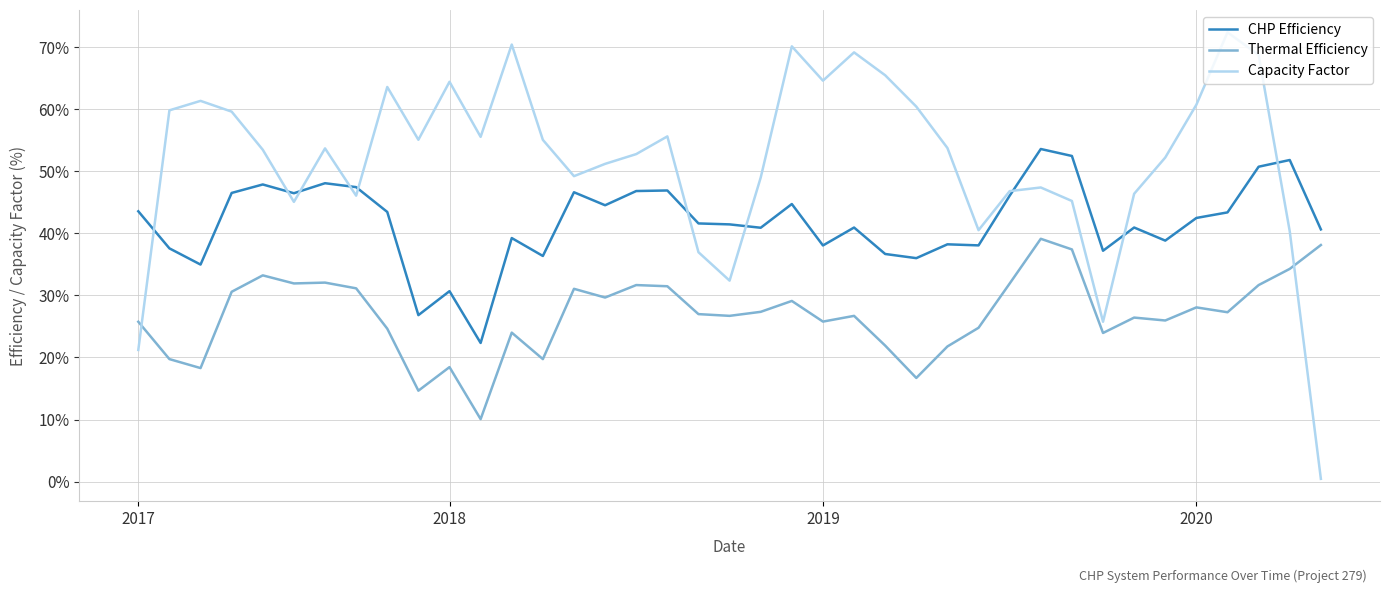

List the series in order of their peak value, highest first.

Capacity Factor, CHP Efficiency, Thermal Efficiency